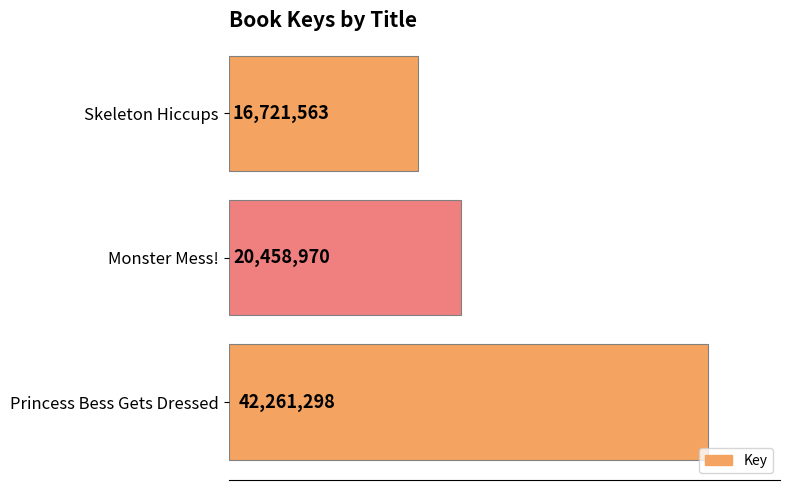

Are the bars horizontal?

Yes